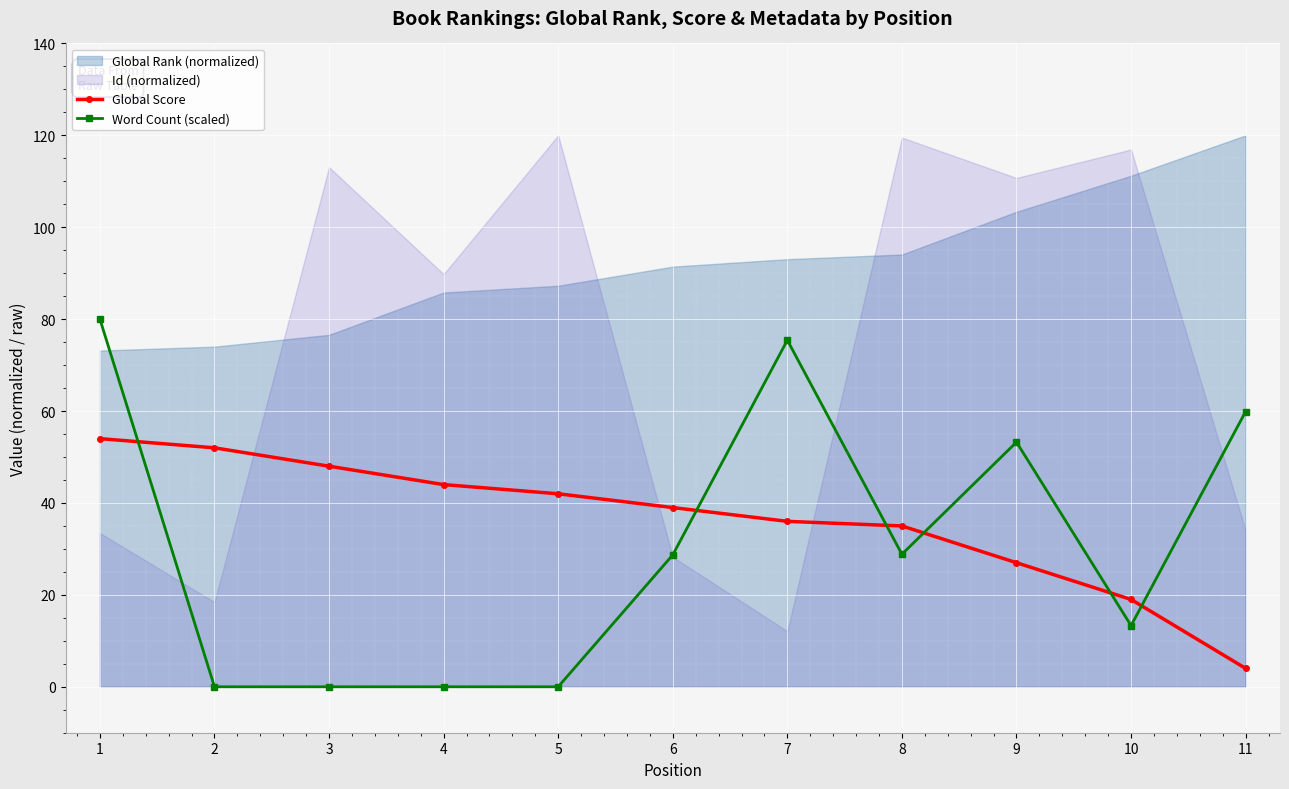

What is the value of the Global Score point at the 7th from the left?

36.0